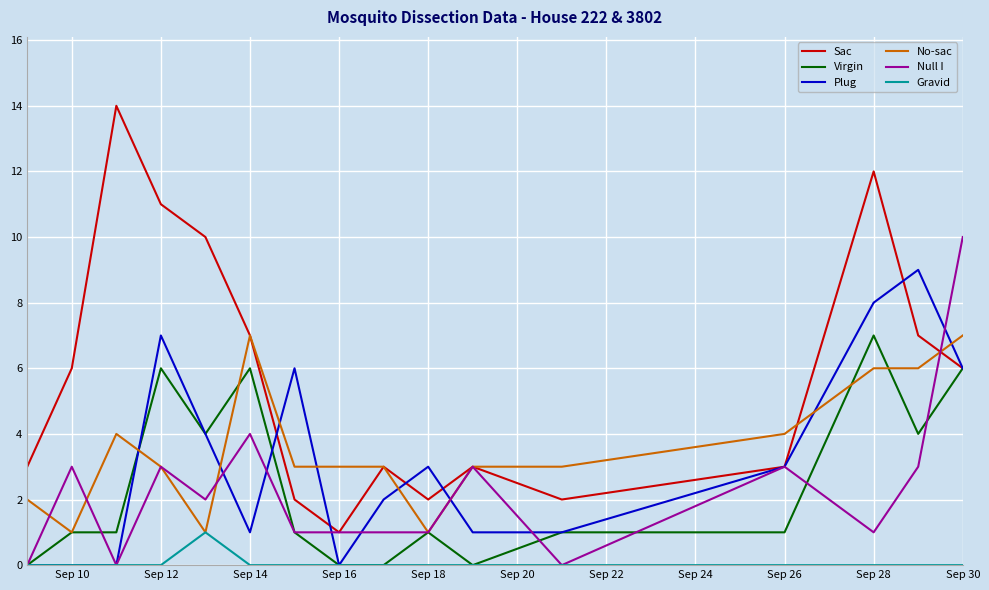

True or false: Gravid and Sac intersect in this chart.

False